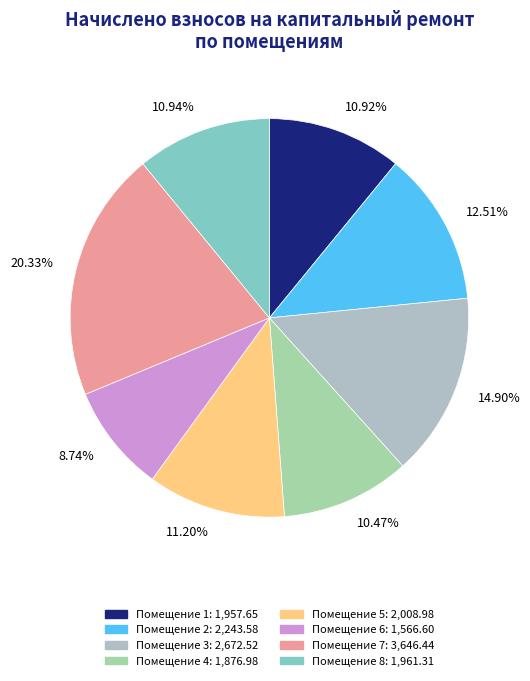

How many slices are in this pie chart?

8